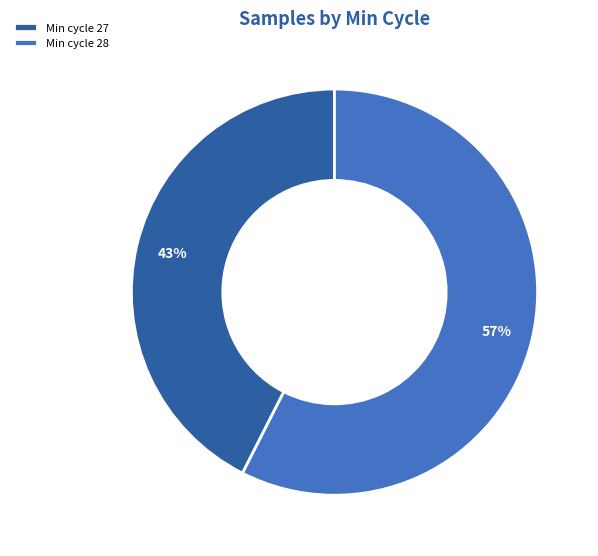

Rank the categories by value from lowest to highest.

Min cycle 27, Min cycle 28